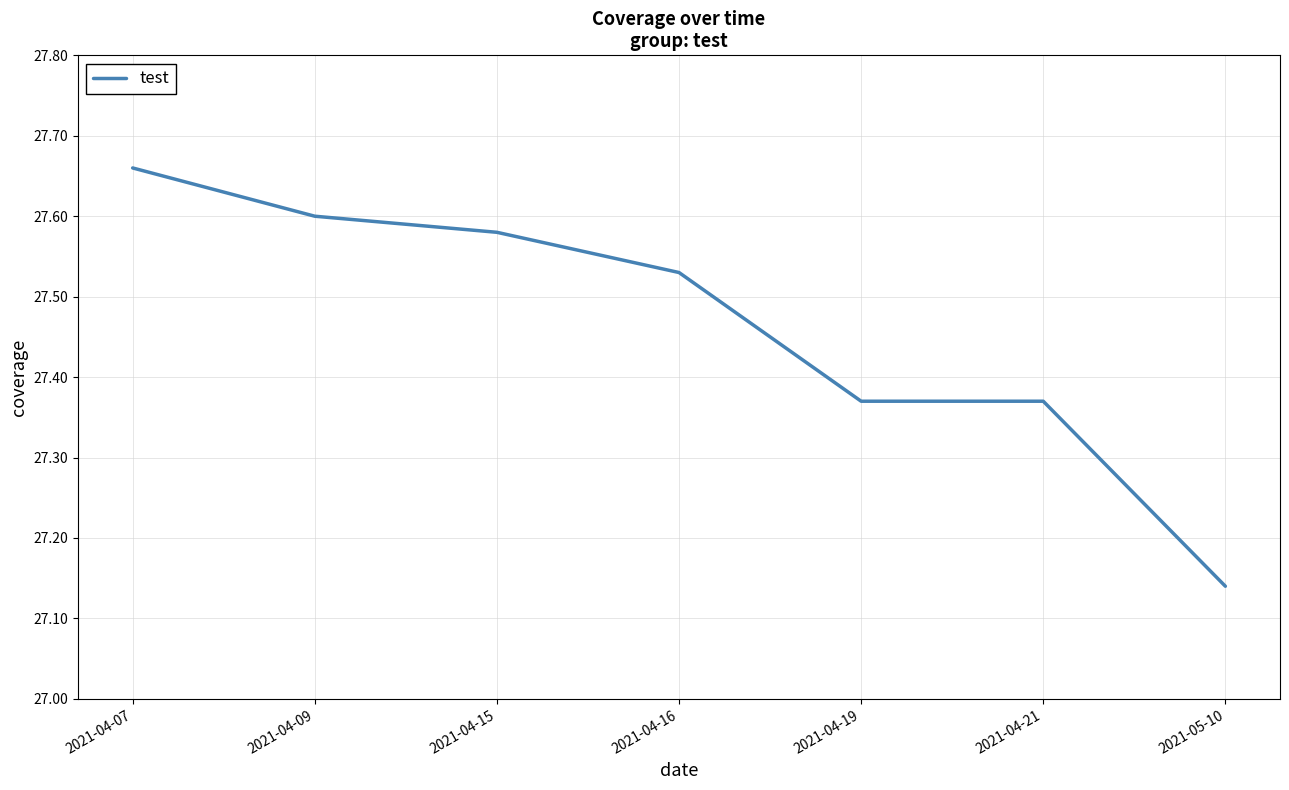

Where is the data nearest to the value 27?

2021-05-10